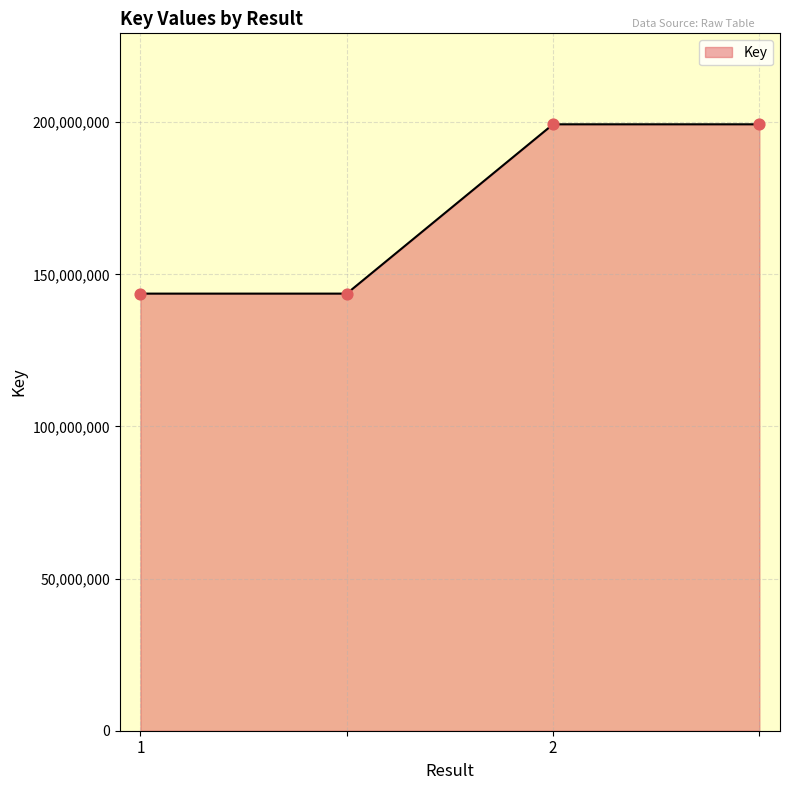

True or false: the data has more than 2 interior local peaks.

False